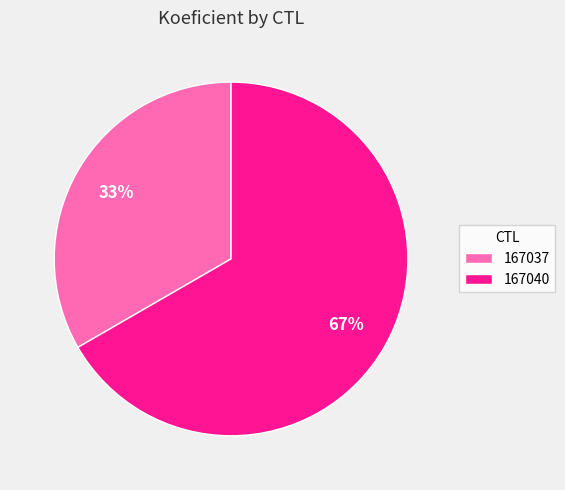

How many slices are in this pie chart?

2